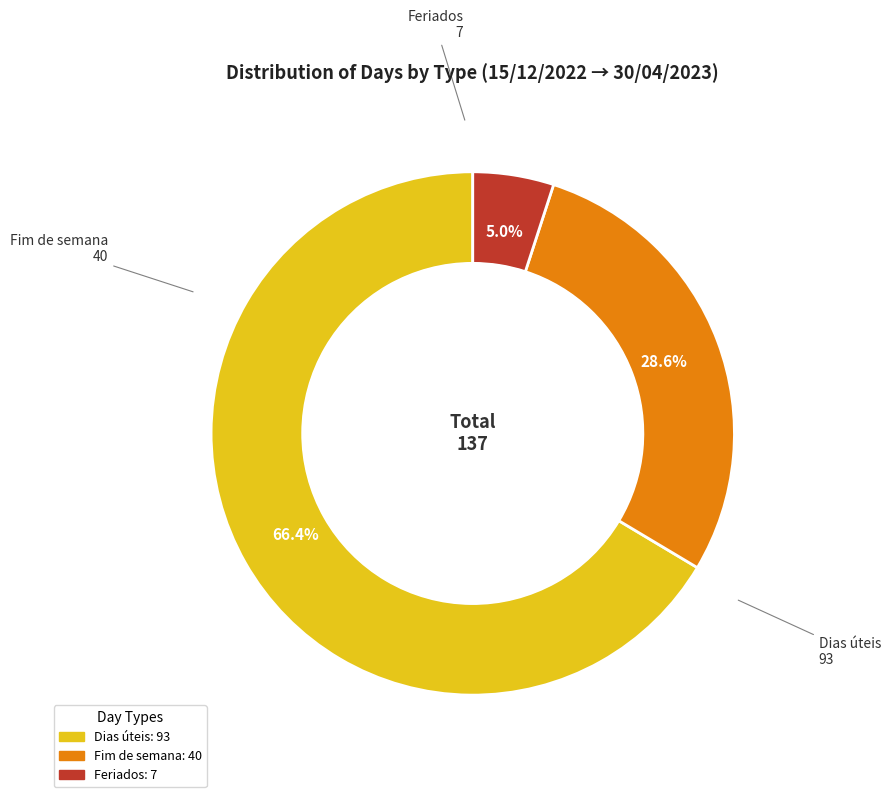

True or false: Feriados accounts for 5% of the total.

True